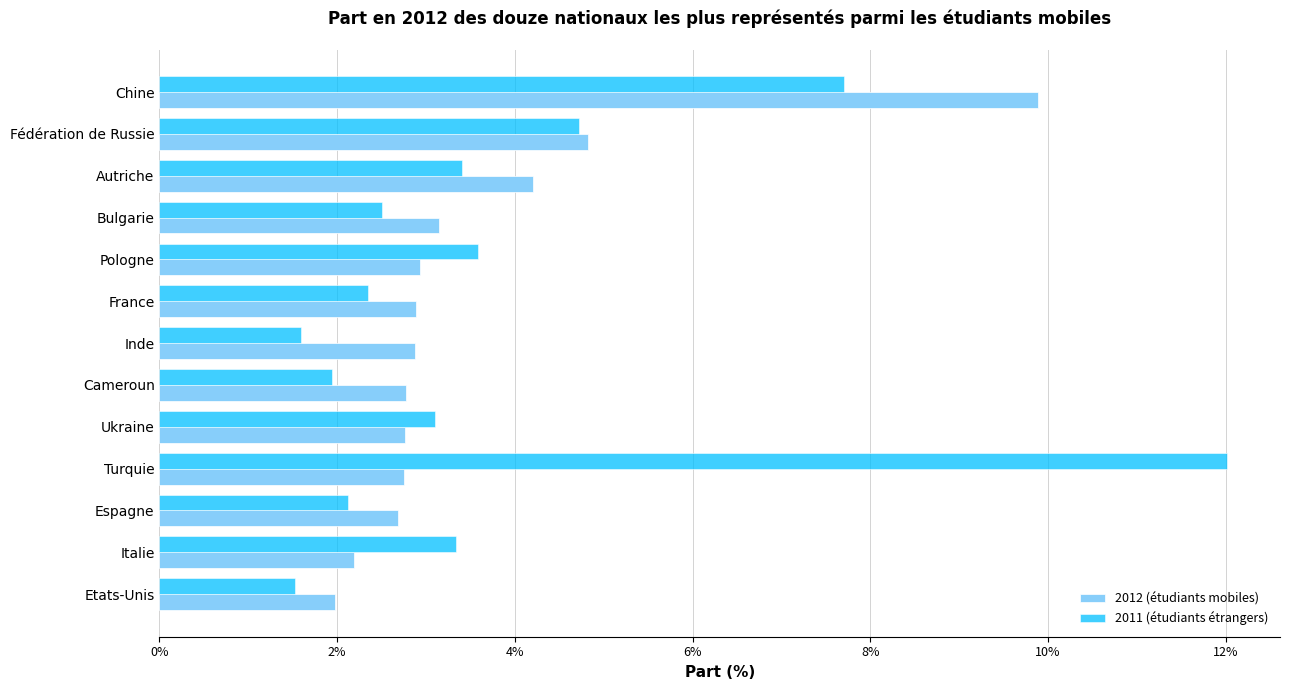

What are all the series names shown in the legend?

2012 (étudiants mobiles), 2011 (étudiants étrangers)